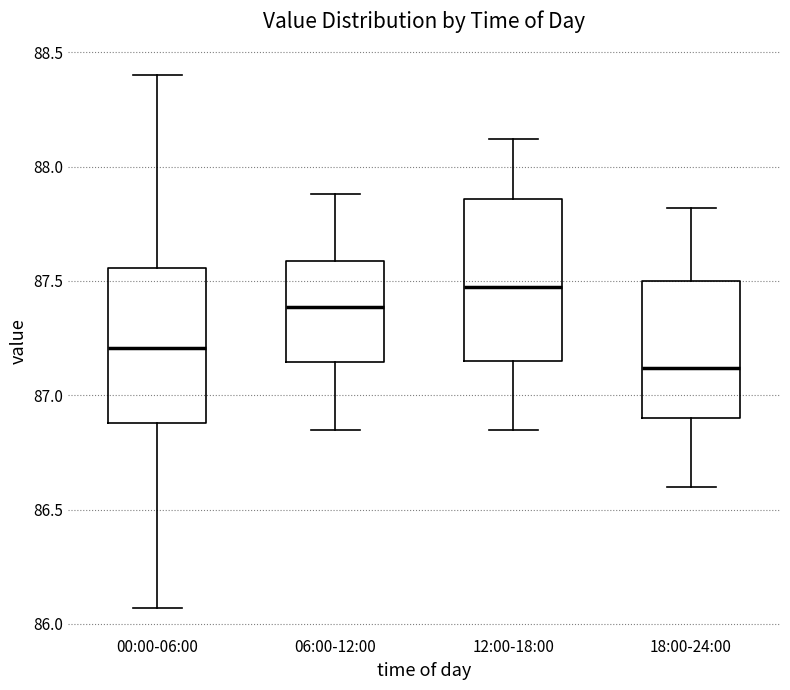

Where does the median line of the box for 00:00-06:00 sit on the y-axis? The values are not printed on the chart, so give them approximately, as read against the axis.

87.20